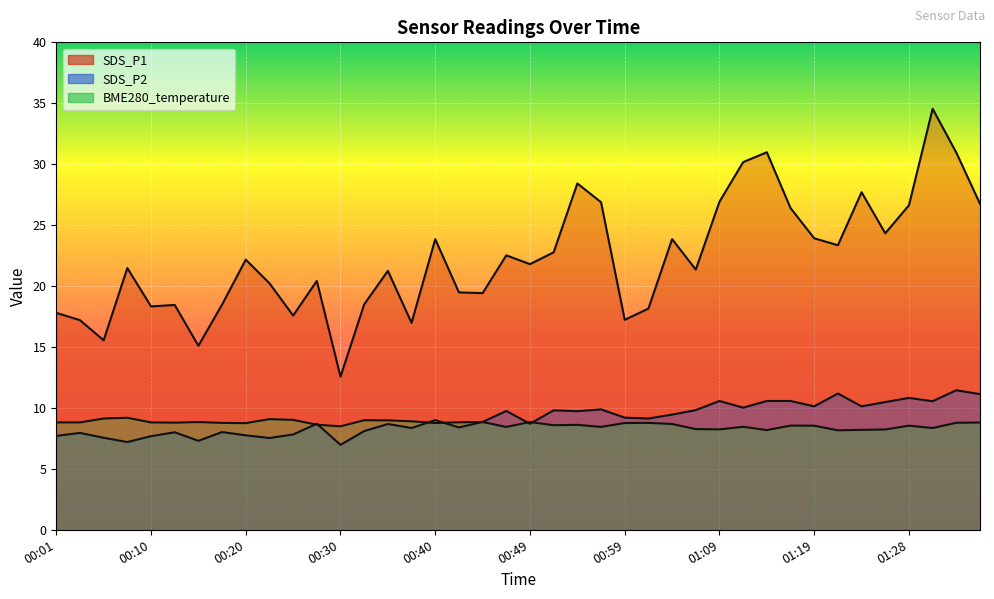

What is the smallest value displayed?

7.0